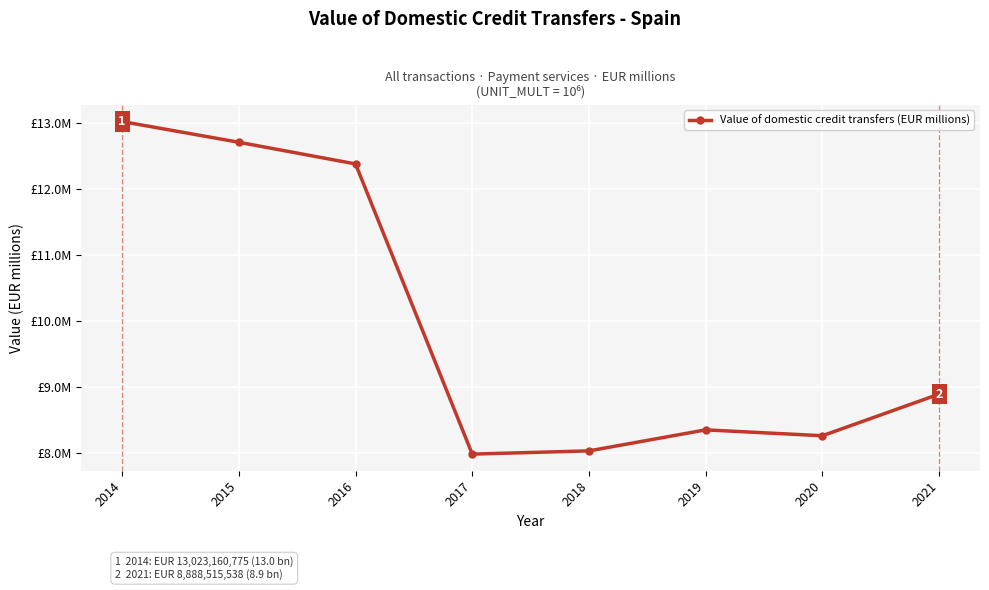

Does the chart have visible grid lines?

Yes